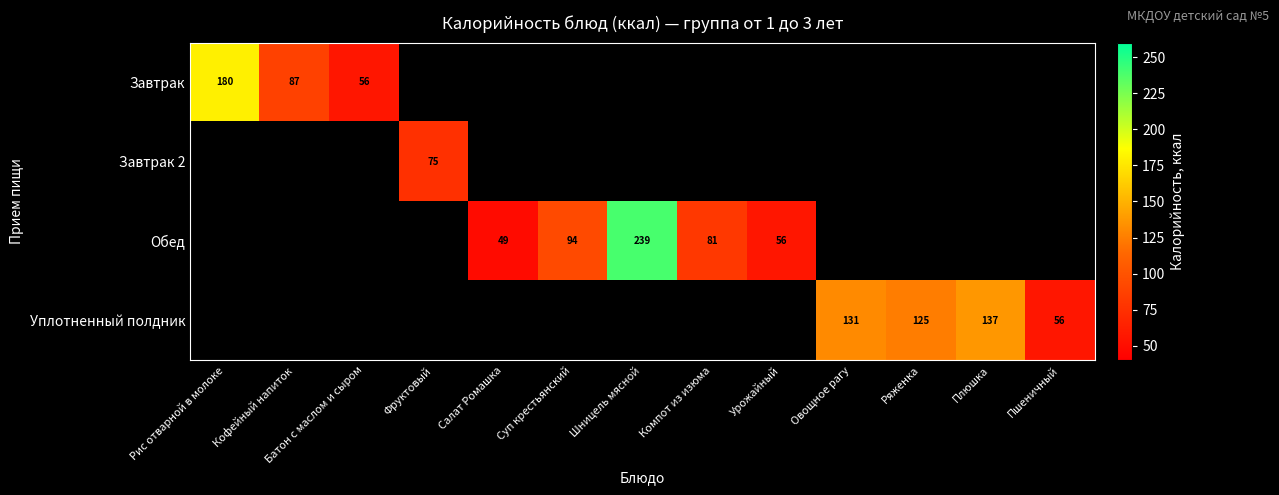

Is it true that Завтрак equals 87 at Кофейный напиток?

True